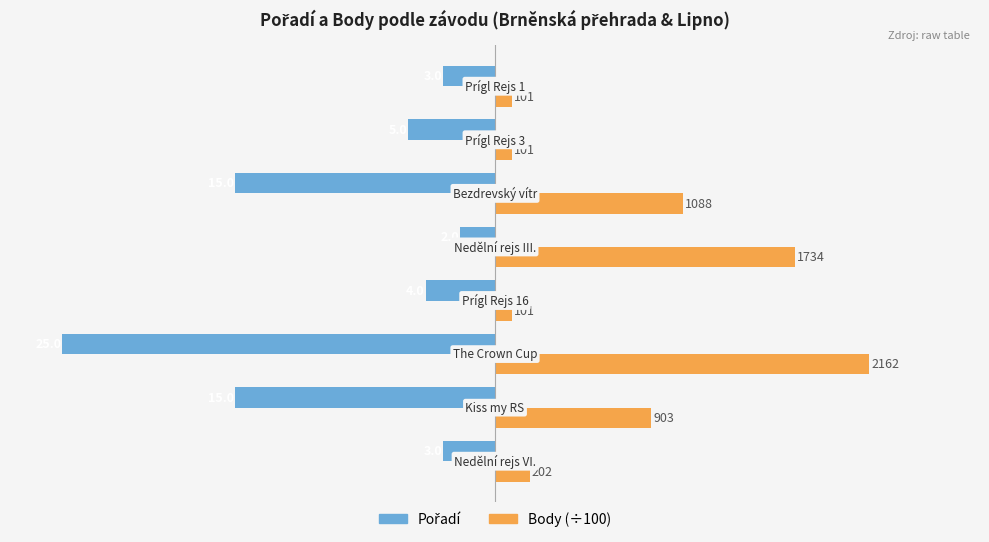

How many distinct data groups are displayed?

2